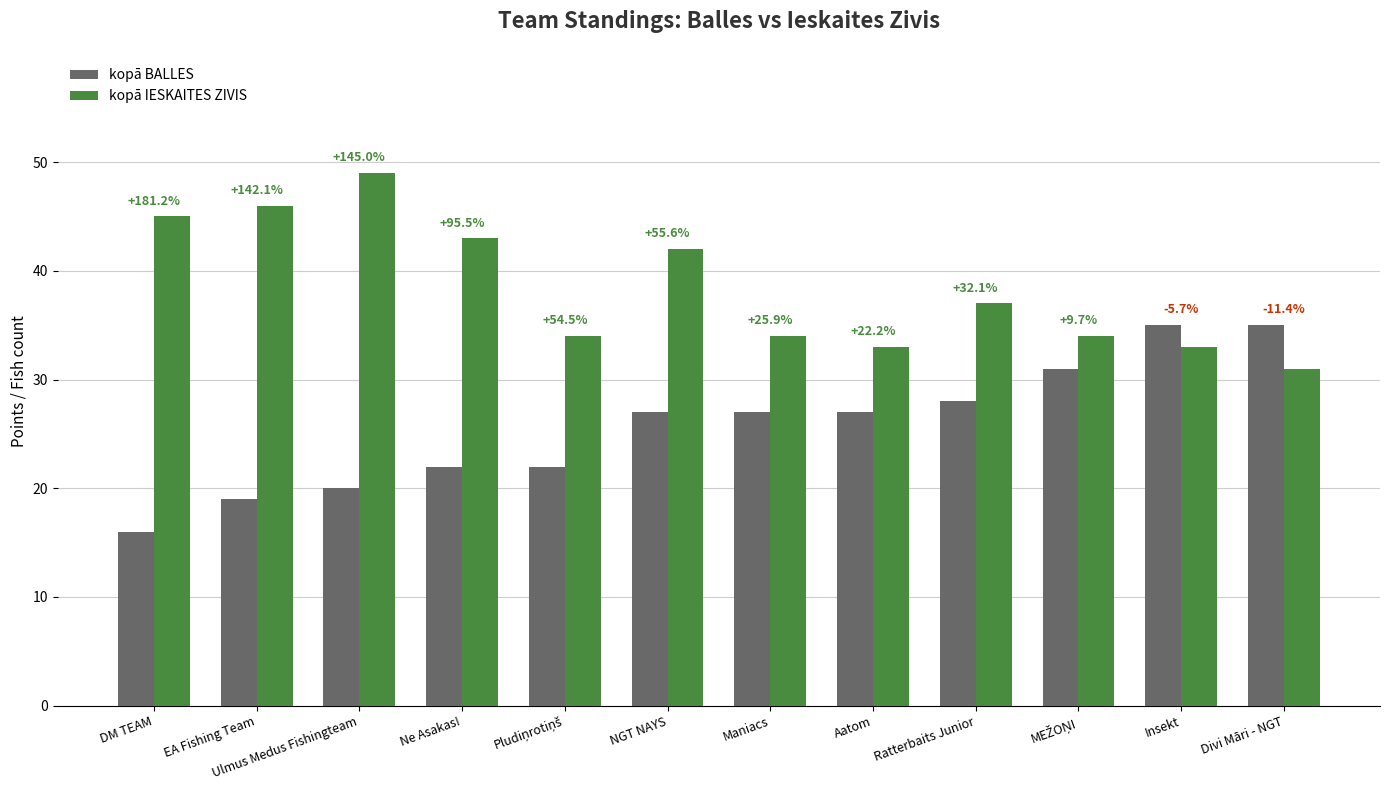

At which label is kopā BALLES closest to 25?

NGT NAYS